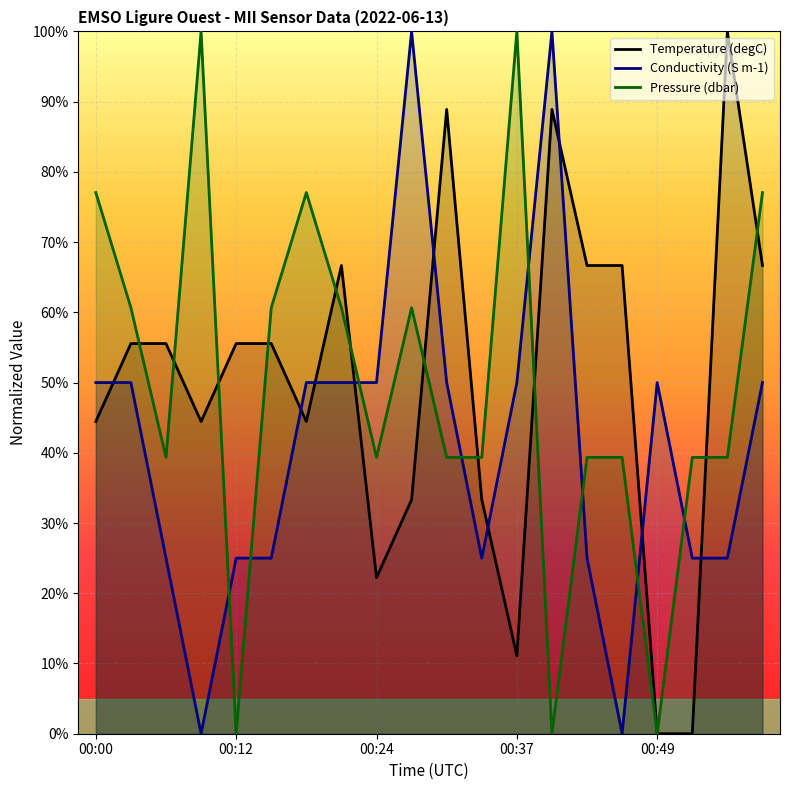

What is the difference between the maximum and minimum values in the Pressure series?

100.0